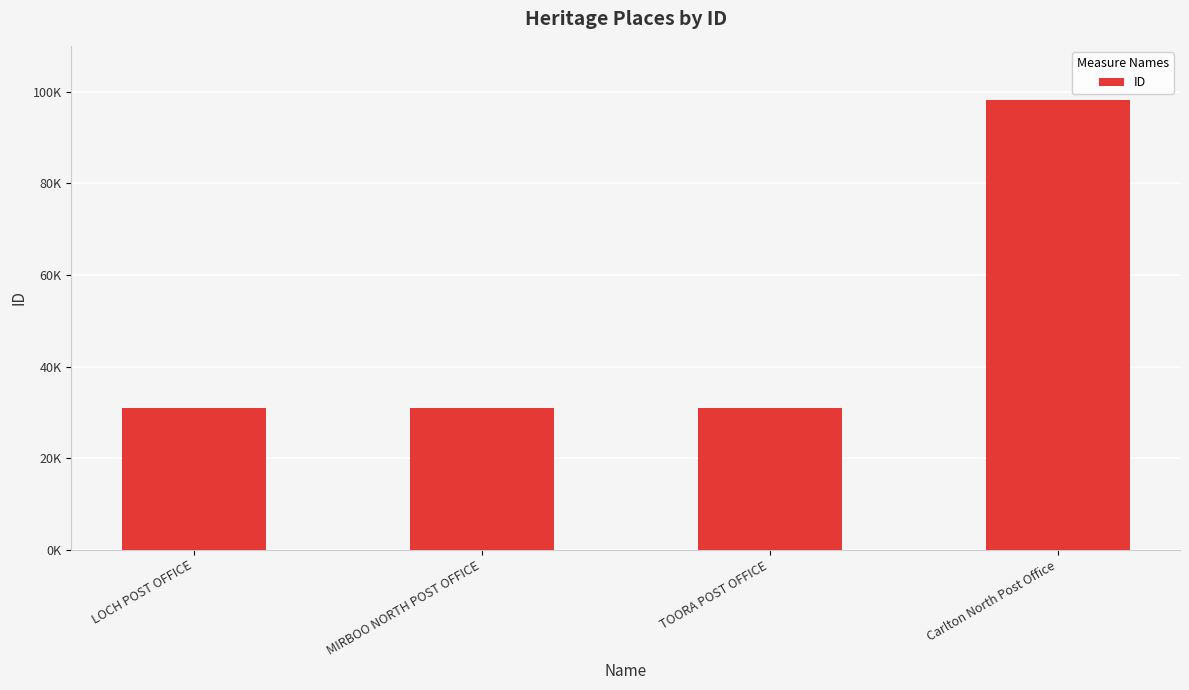

At which label is the value closest to 64560?

TOORA POST OFFICE